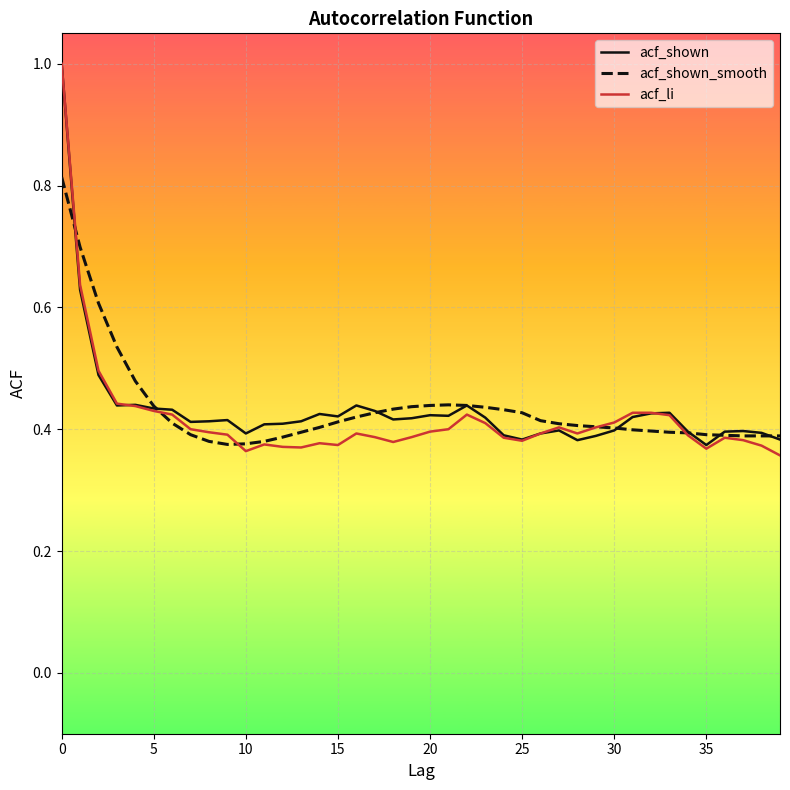

What is the greatest value displayed?

1.0